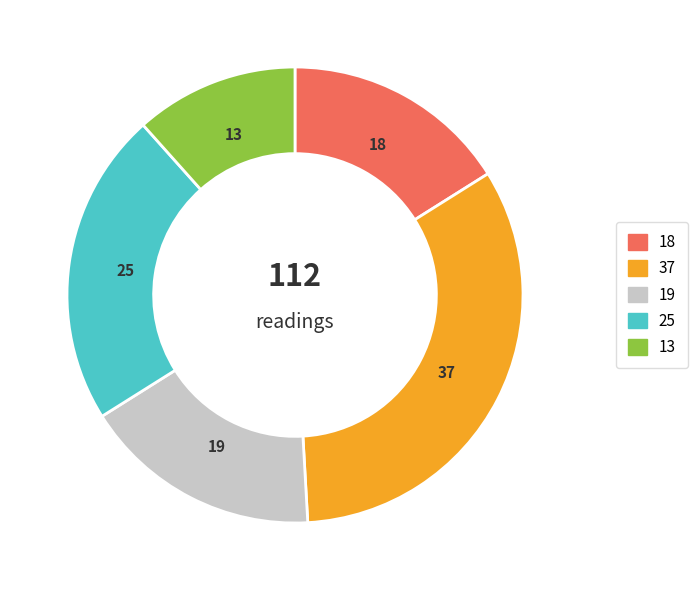

Is there a majority slice in this chart?

No